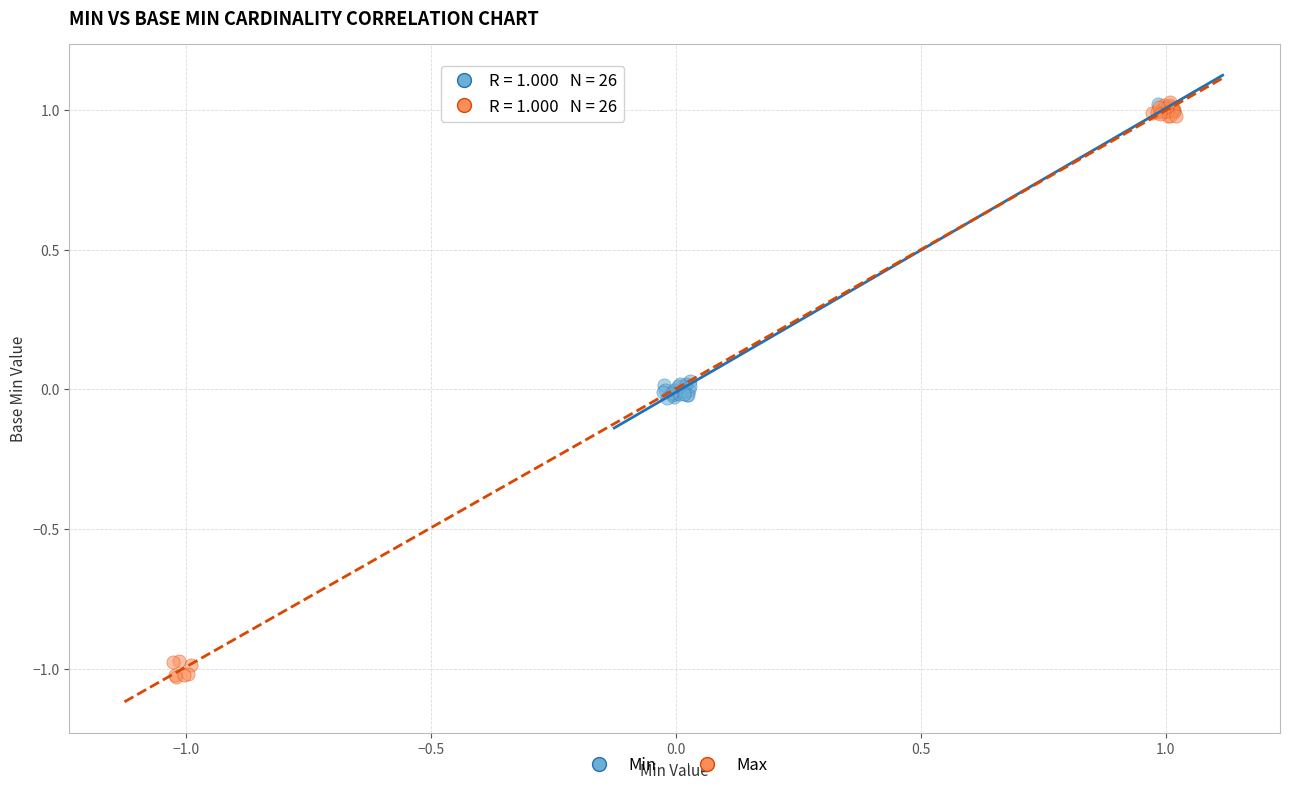

Which series has the largest Y range (max minus min)?

Max